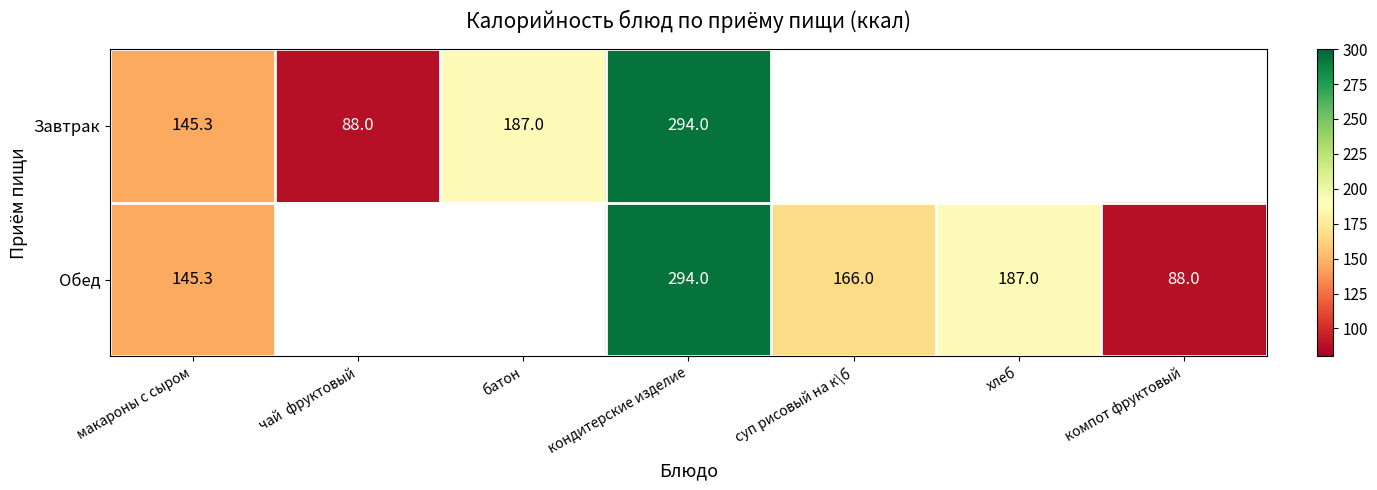

Is it true that Завтрак equals 128.3 at батон?

False